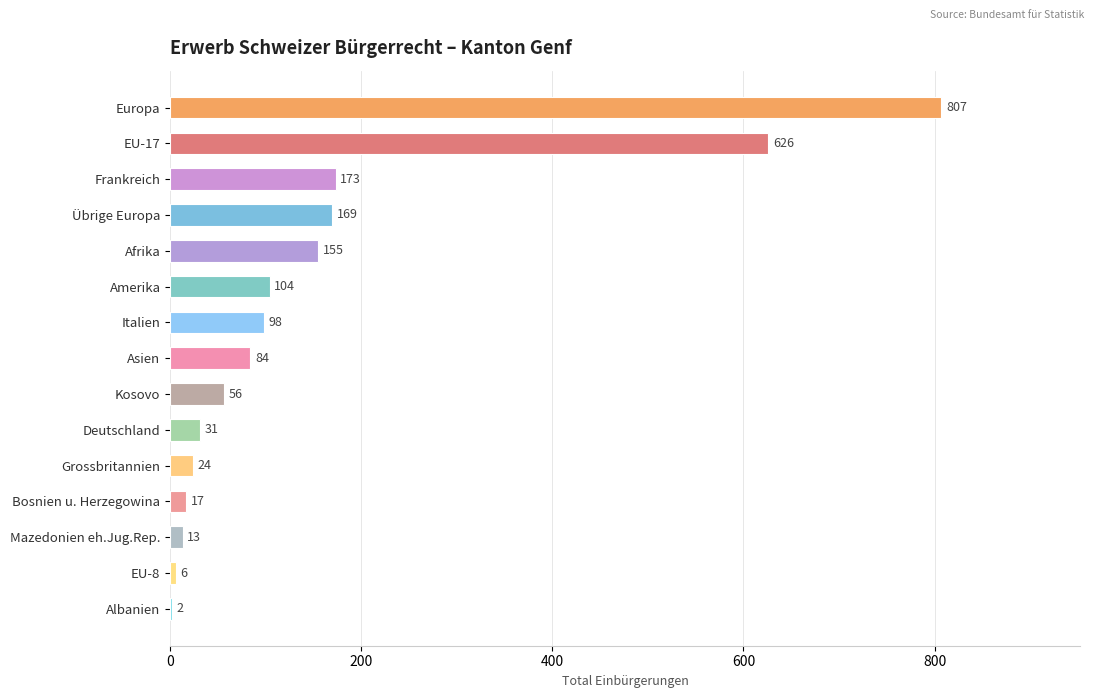

Where is the data nearest to the value 404?

EU-17